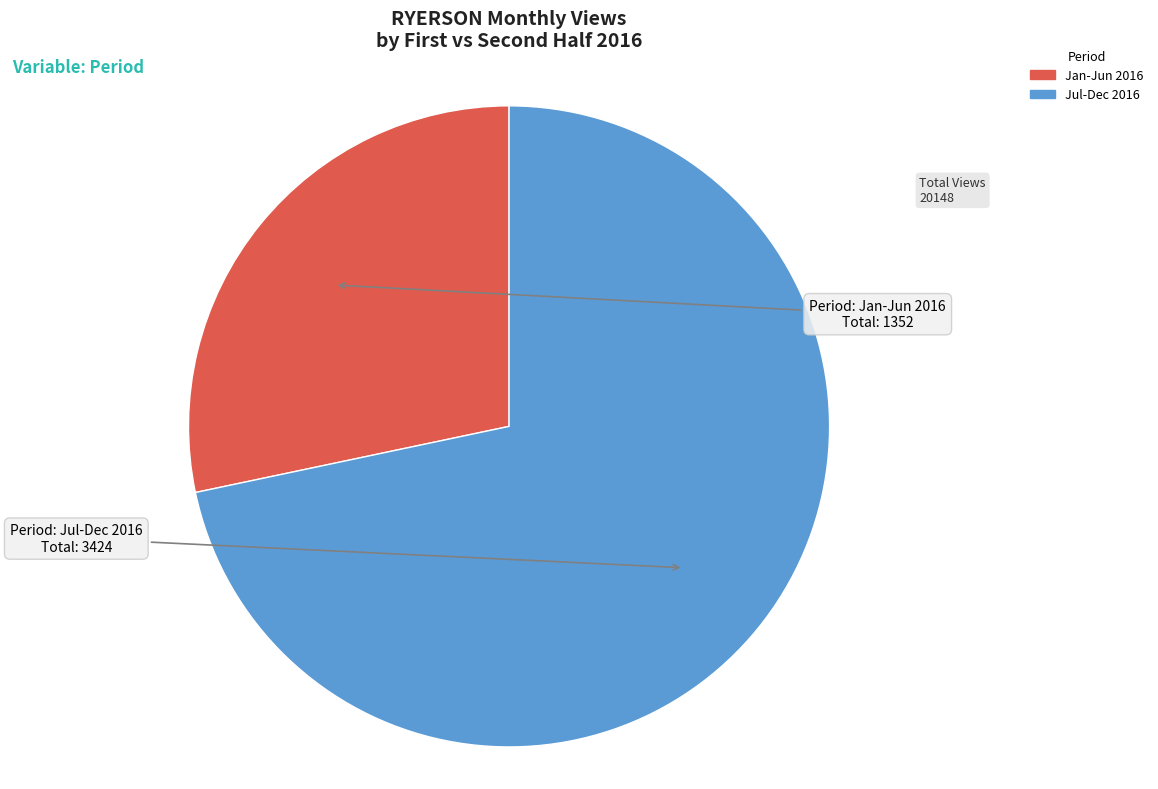

Does any single category account for the majority?

Yes